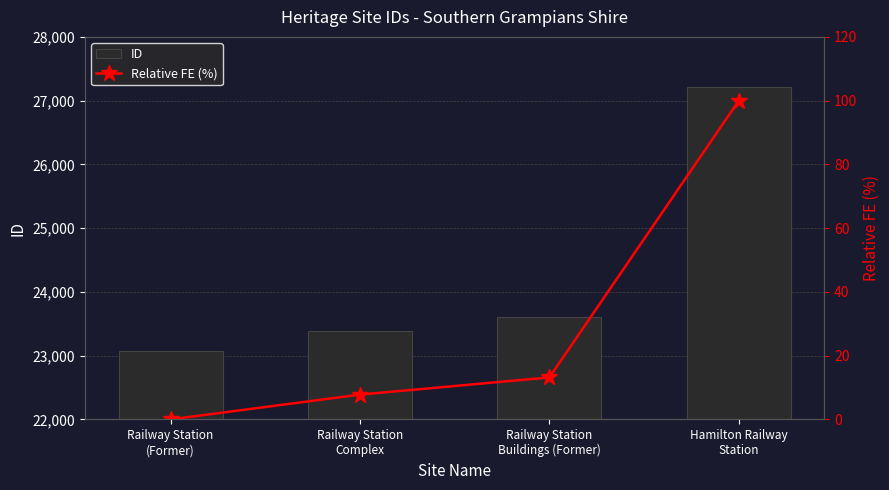

Where does the ID series first go above 23613?

Hamilton Railway
Station